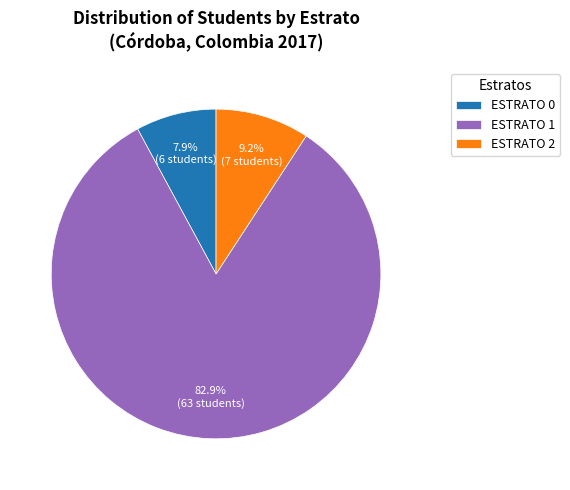

What portion of the pie excludes ESTRATO 1?

17.1%